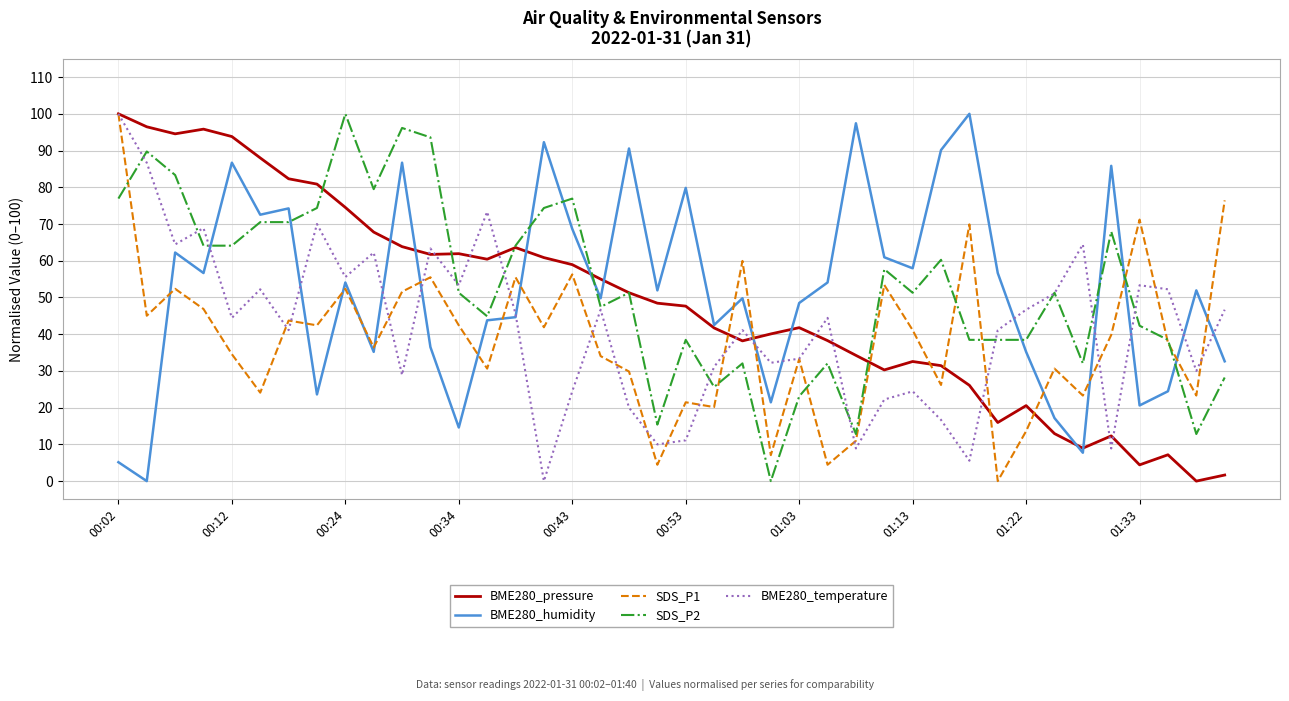

What is the highest value of the BME280_temperature series?

100.0